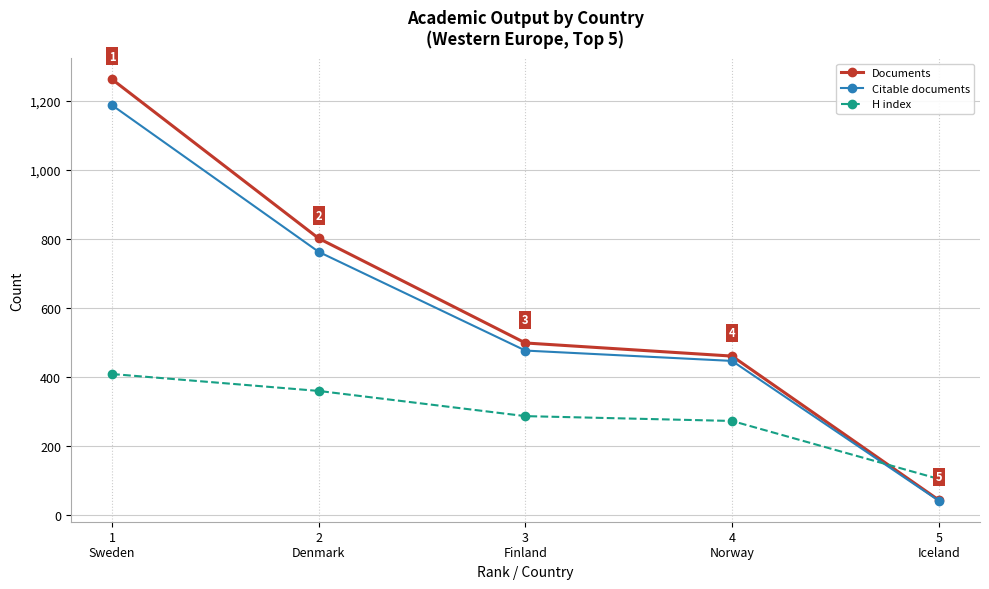

How many data points in Citable documents are less than 476?

2